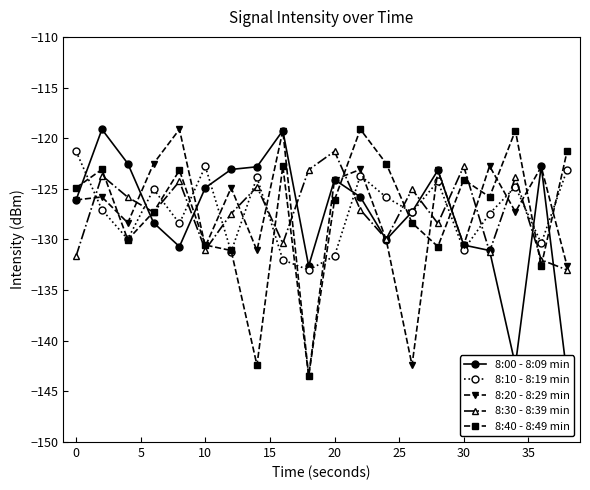

How many interior local valleys does the 8:30 - 8:39 min series have?

6